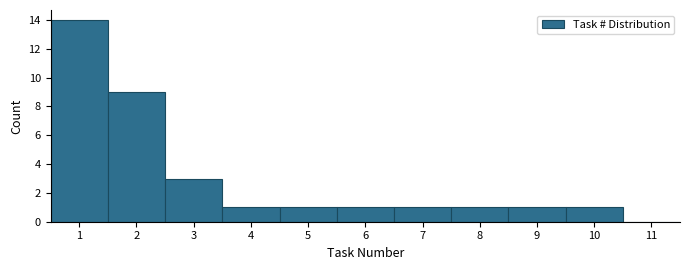

Over which range of the x-axis is the bar tallest?

0.5 to 1.5